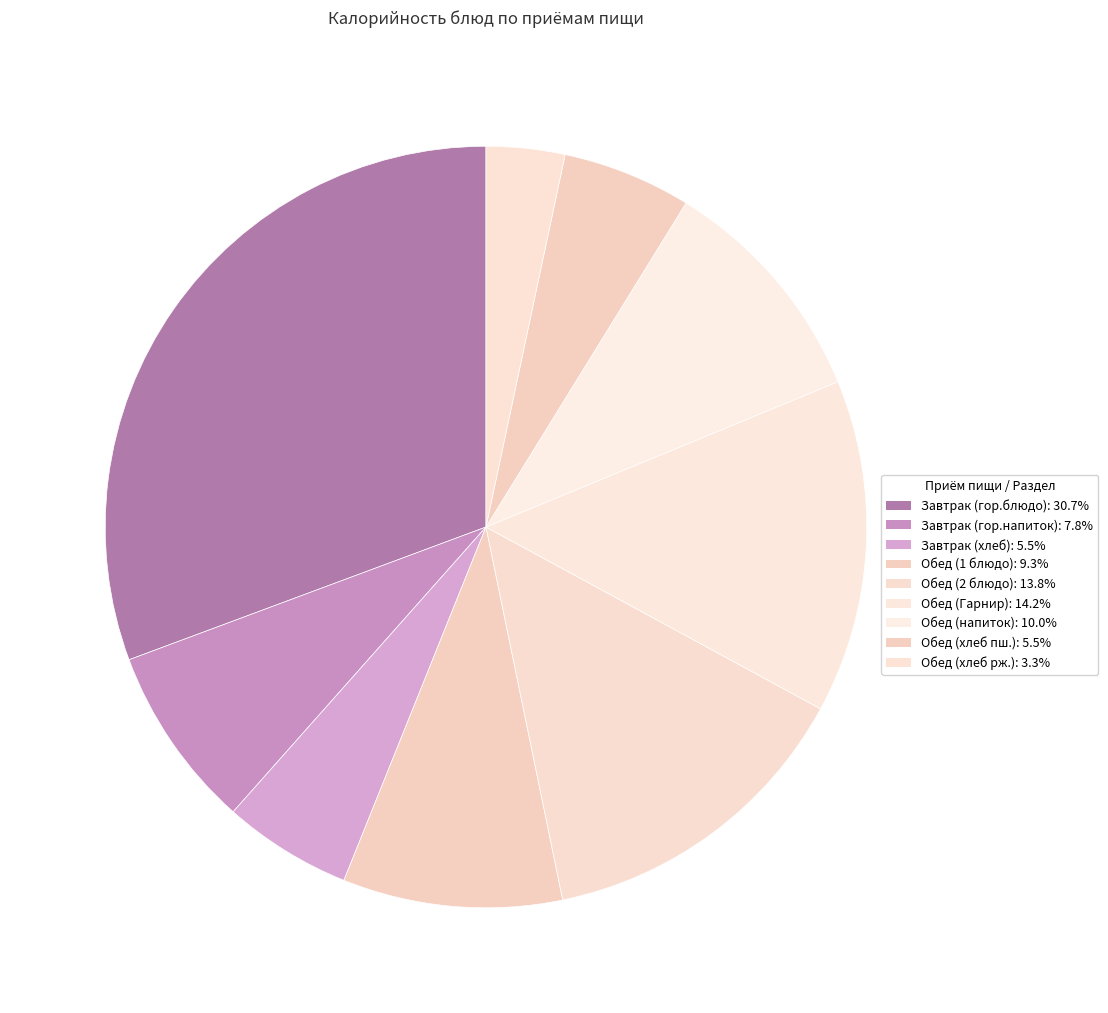

Is there any slice that represents more than half of the pie?

No